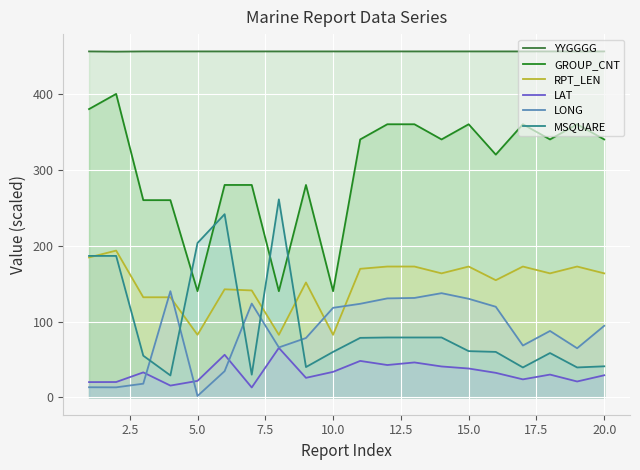

Which series has the largest range (max minus min)?

GROUP_CNT